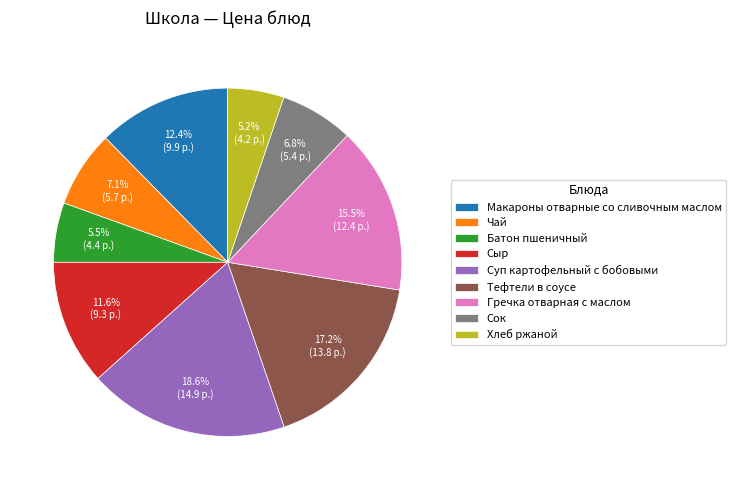

Approximately how many times larger is the value at Суп картофельный с бобовыми compared to Хлеб ржаной?

3.6